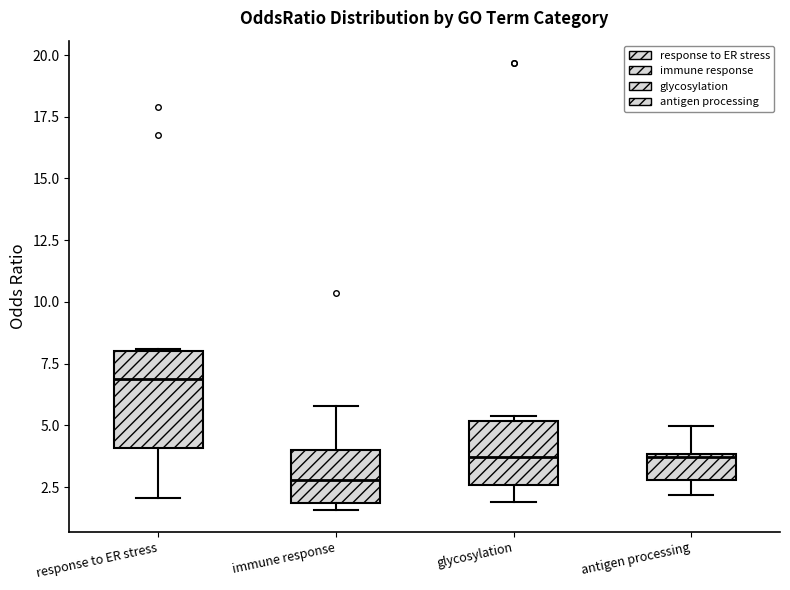

Where does the lower whisker of the box for antigen processing end on the y-axis? The values are not printed on the chart, so give them approximately, as read against the axis.

2.0